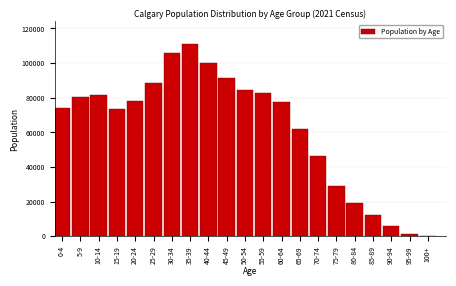

What is the sum of all values?

1306765